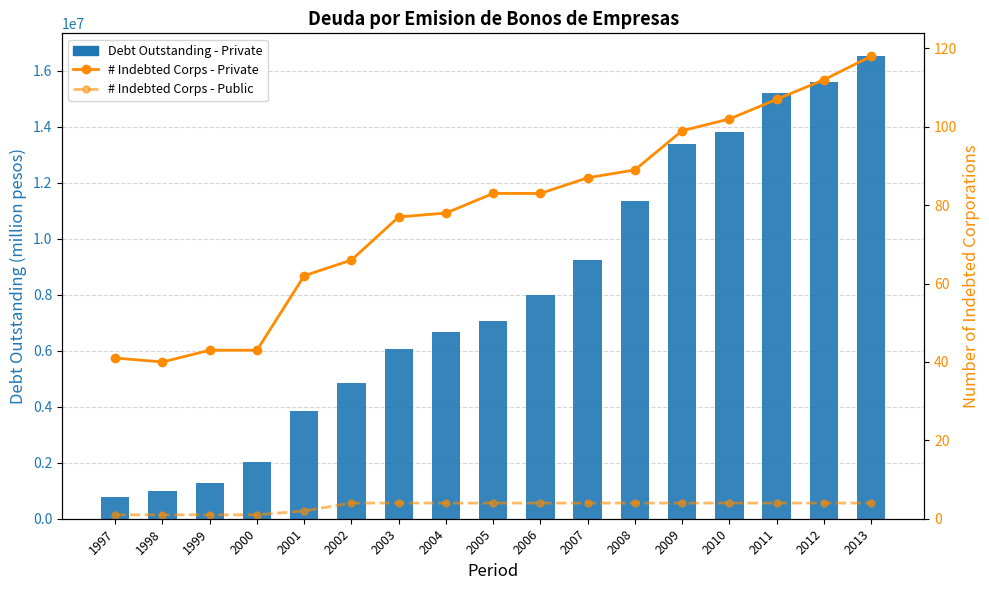

At which label does # Indebted Corps - Public reach its peak?

2002